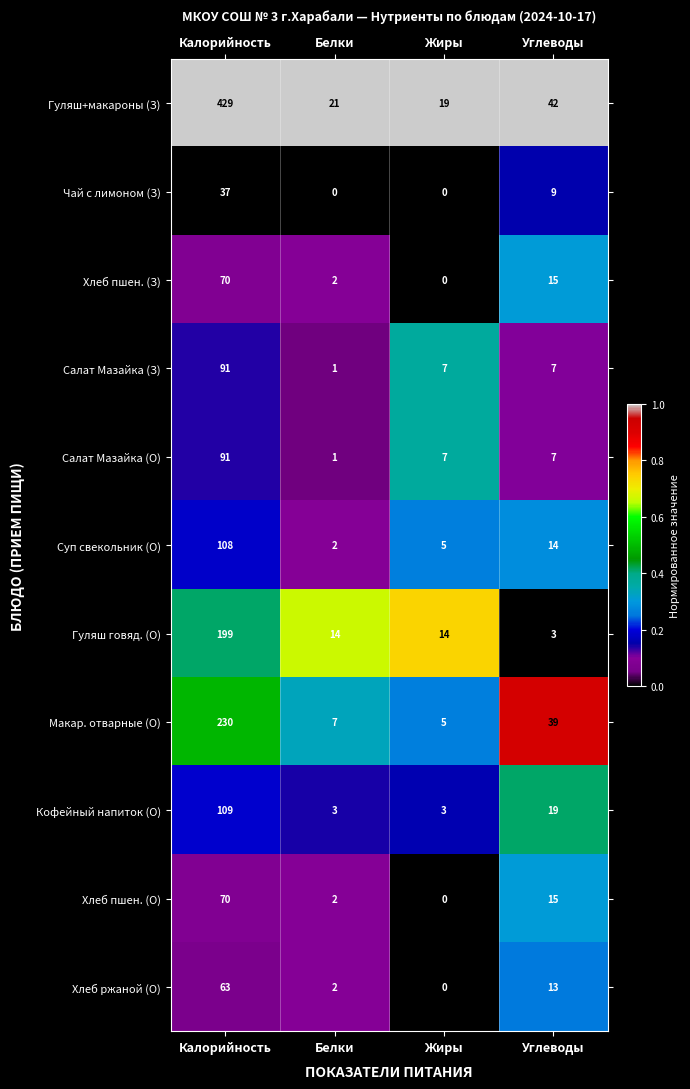

What is the greatest value displayed?

429